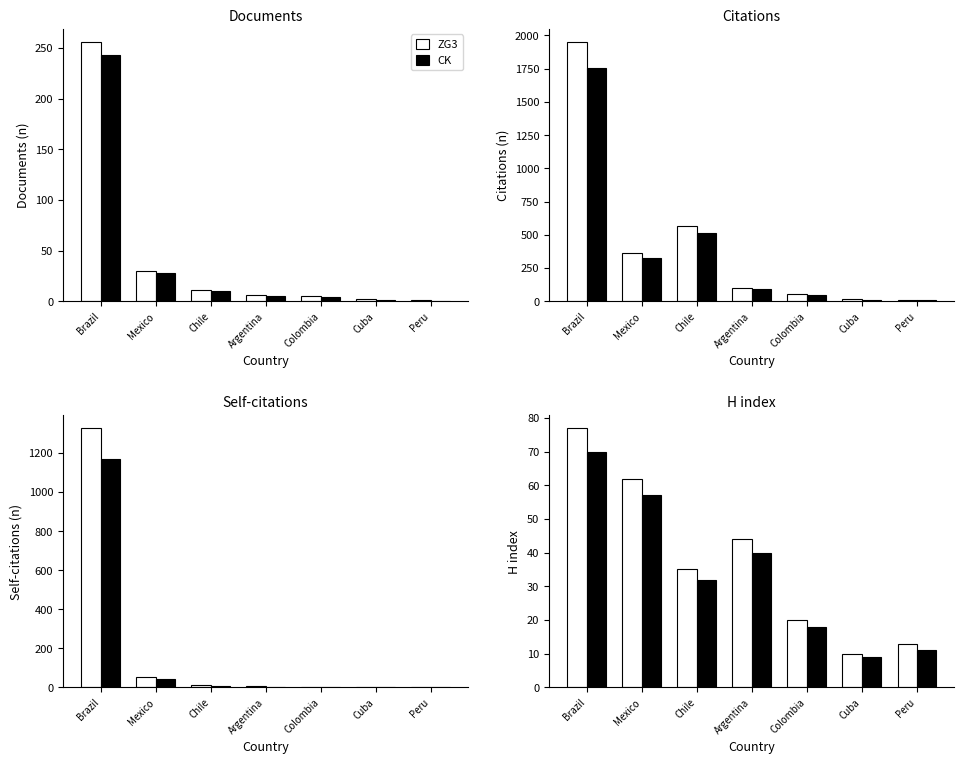

How many groups of bars are there?

7